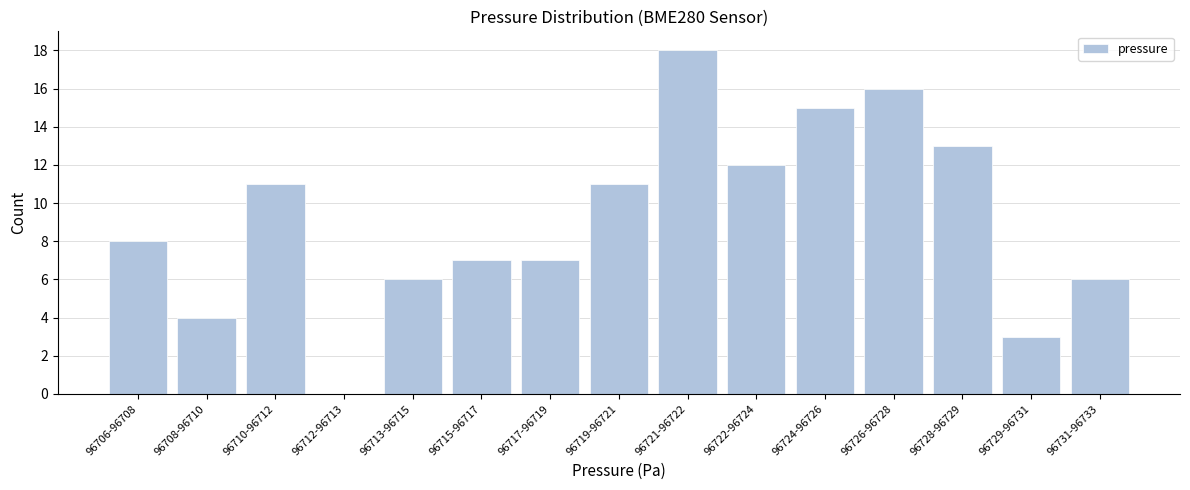

Reading right to left, what are all the values shown in this chart?

96731-96733=6	96729-96731=3	96728-96729=13	96726-96728=16	96724-96726=15	96722-96724=12	96721-96722=18	96719-96721=11	96717-96719=7	96715-96717=7	96713-96715=6	96712-96713=0	96710-96712=11	96708-96710=4	96706-96708=8